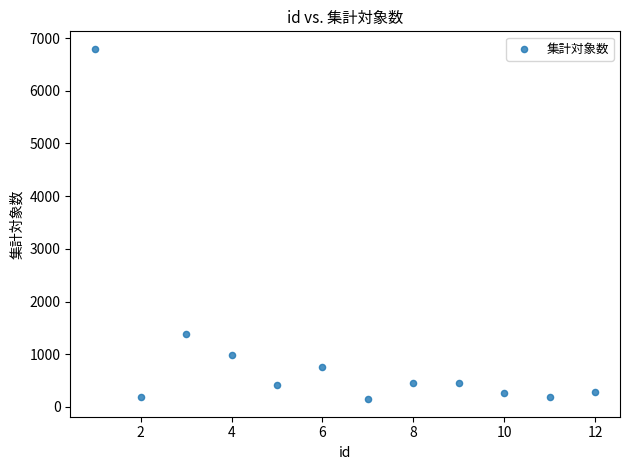

What is the average X value?

6